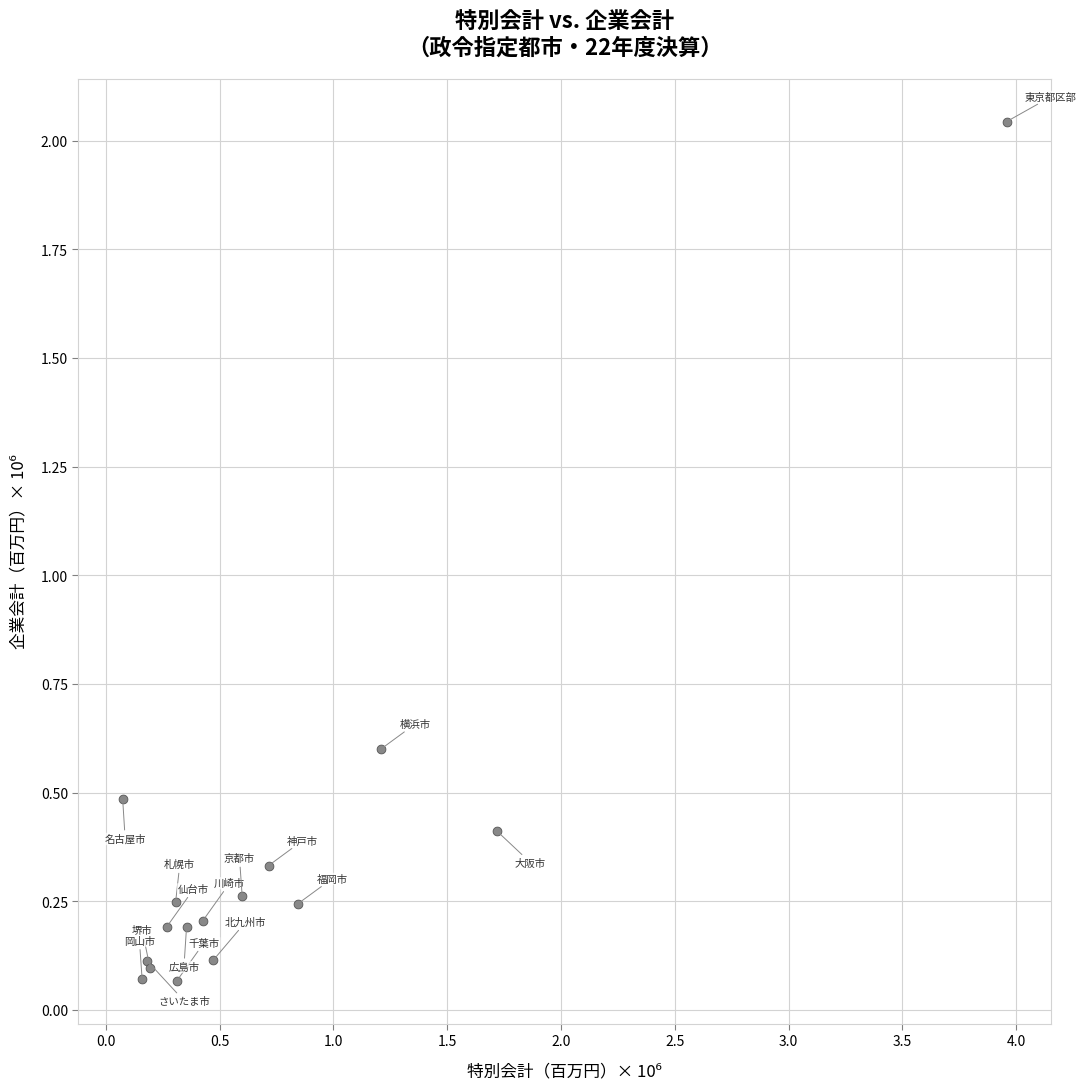

What Y value in the scatter plot is closest to 1?

0.6